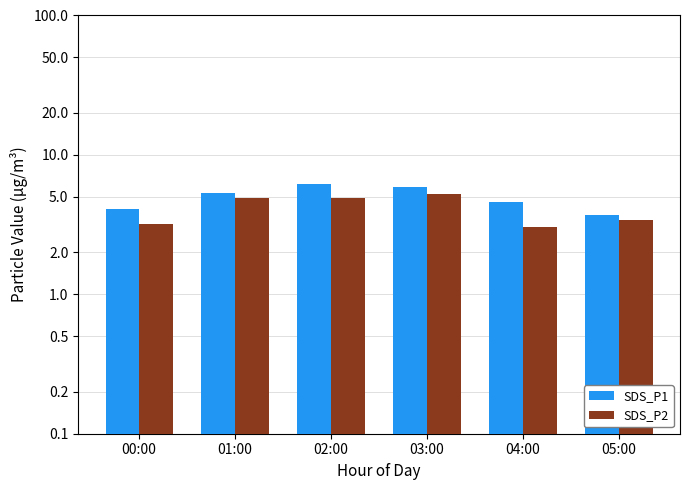

Between 00:00 and 01:00, which series saw the biggest shift?

SDS_P2